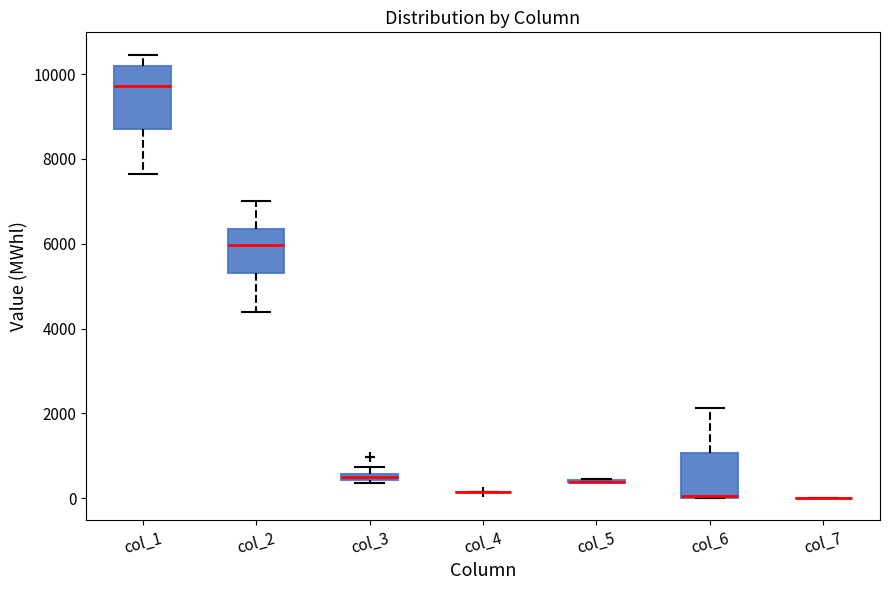

Where is the upper edge of the box for col_3 on the y-axis? The values are not printed on the chart, so give them approximately, as read against the axis.

600